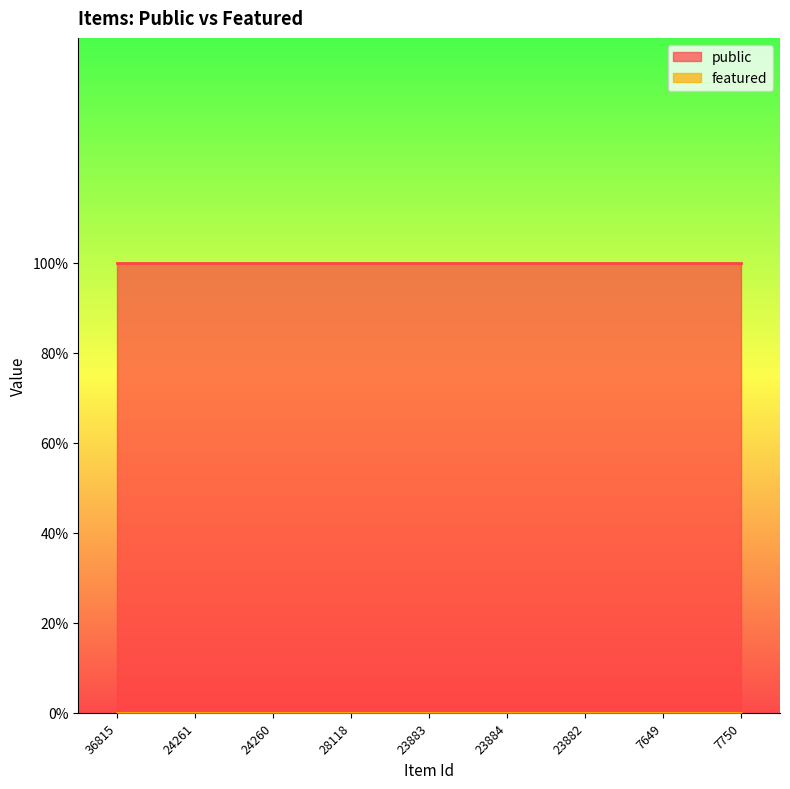

What is the lowest value of the public series?

1